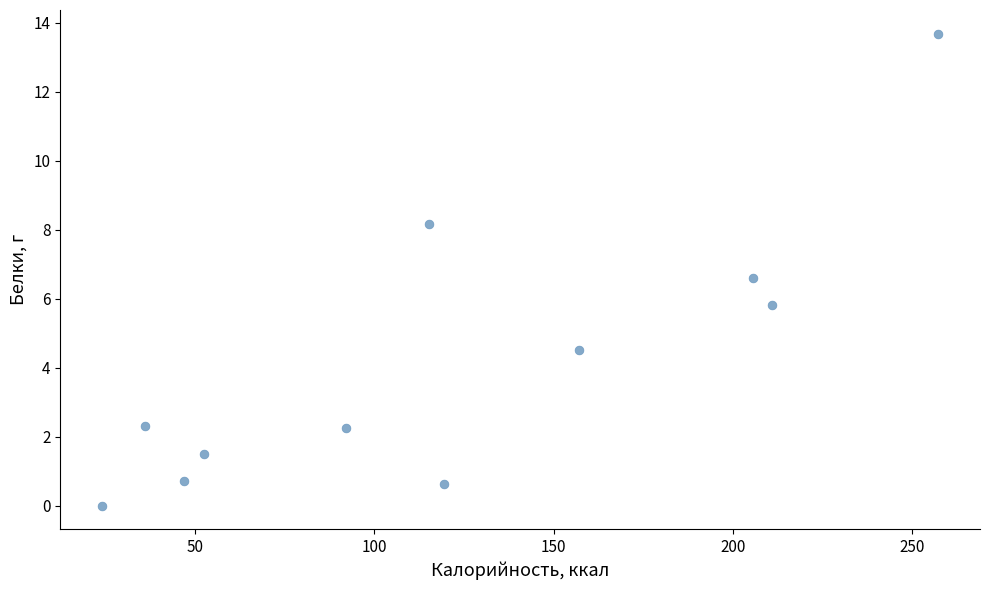

What is the average Y value?

4.2